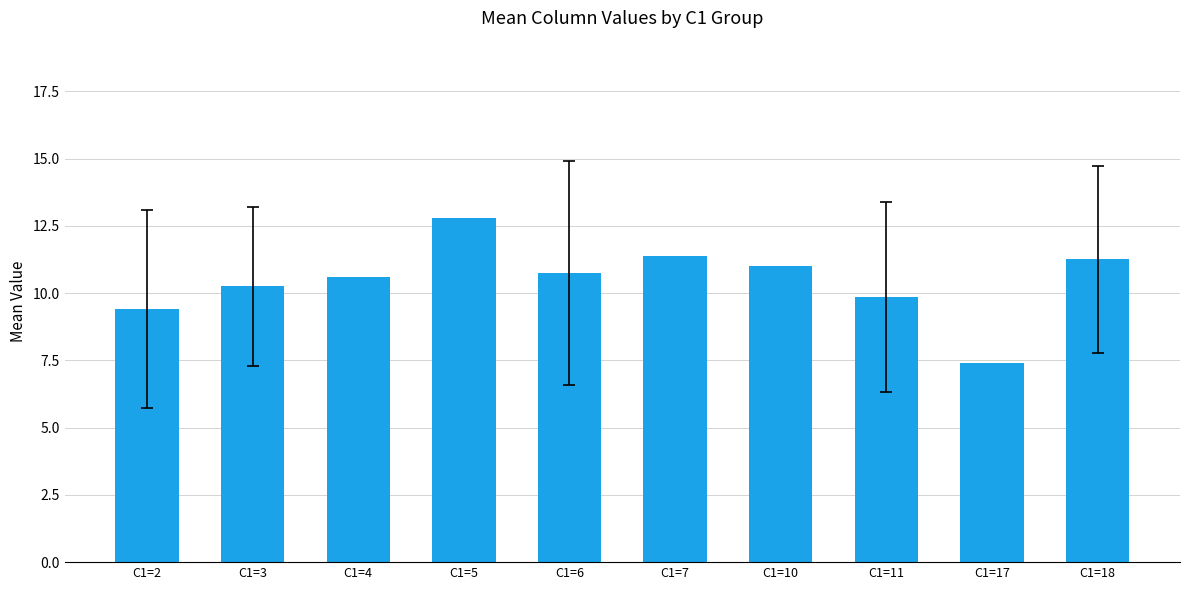

Which has a higher value, C1=6 or C1=7?

C1=7